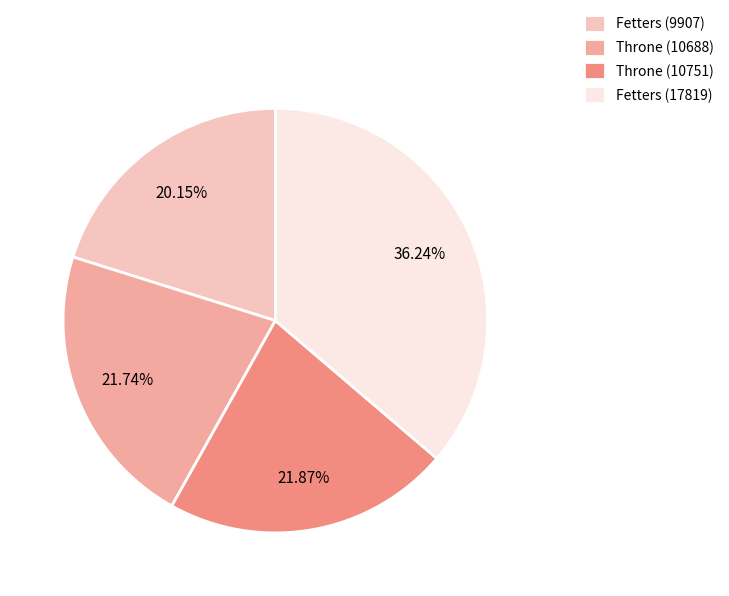

Is it true that Fetters (17819) is 49% of the pie?

False